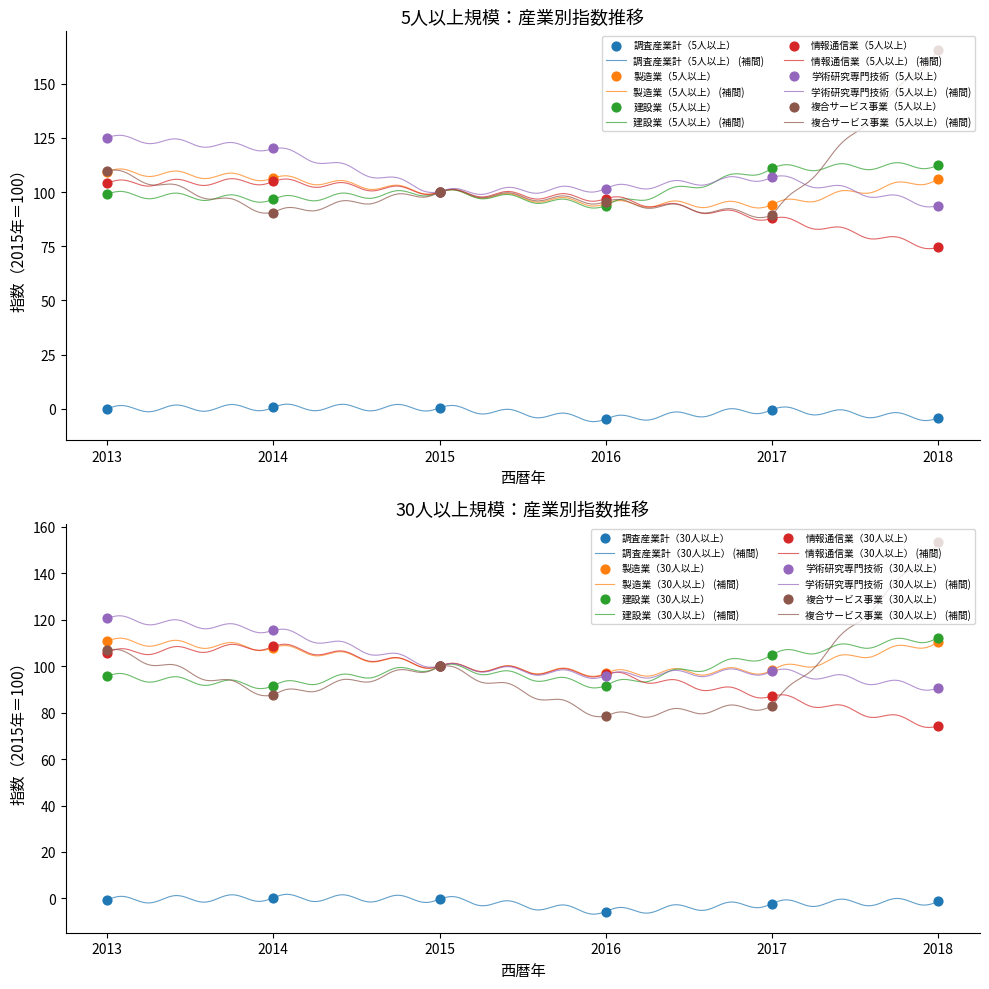

Which series reaches the minimum Y coordinate?

調査産業計（5人以上）